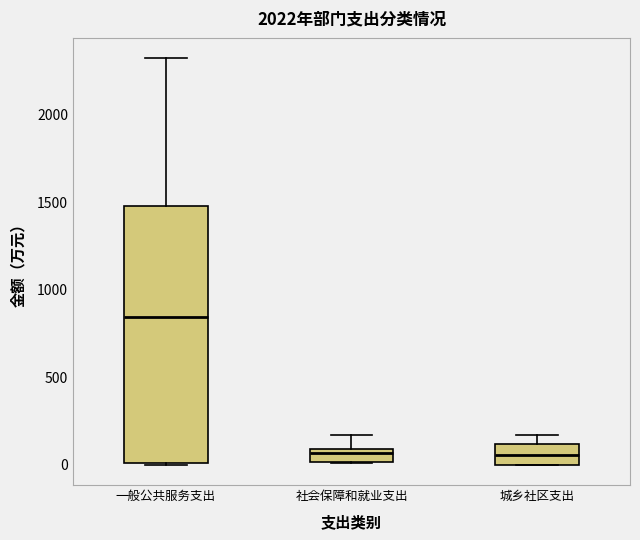

Which box's median line is the highest?

一般公共服务支出